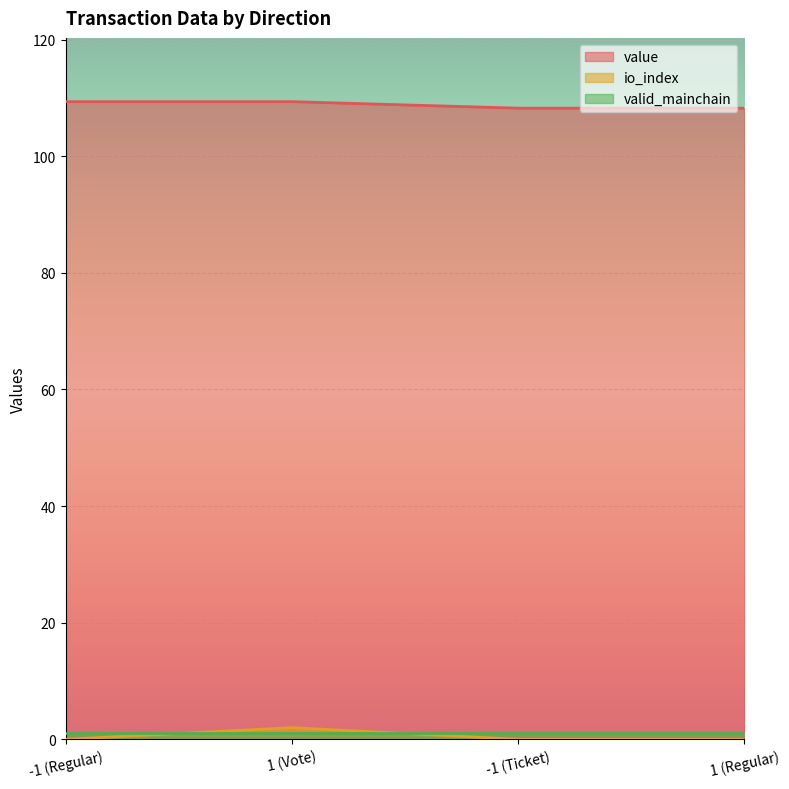

True or false: value has a value of 73.8 at -1 (Ticket).

False